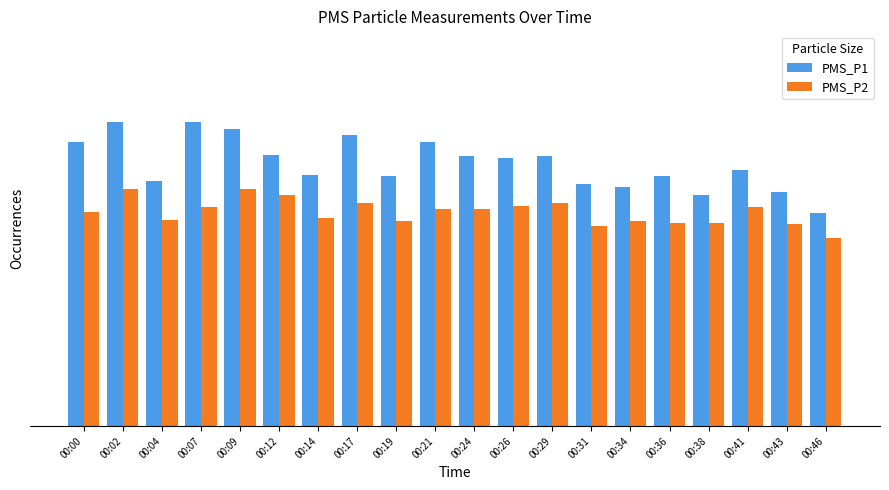

What are all the series names shown in the legend?

PMS_P1, PMS_P2